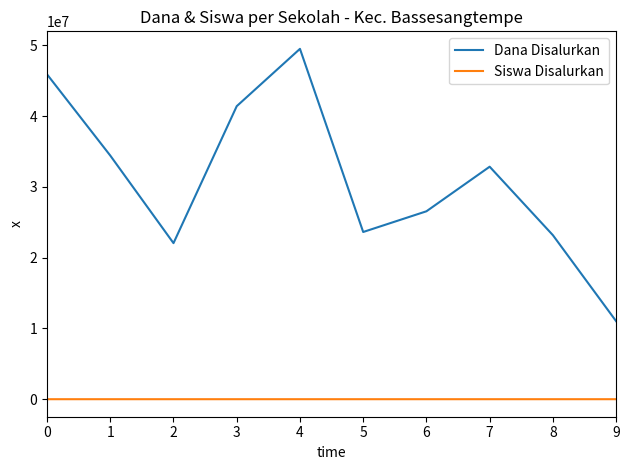

Is the value of Dana Disalurkan at 0 greater than the value of Siswa Disalurkan at 0?

Yes